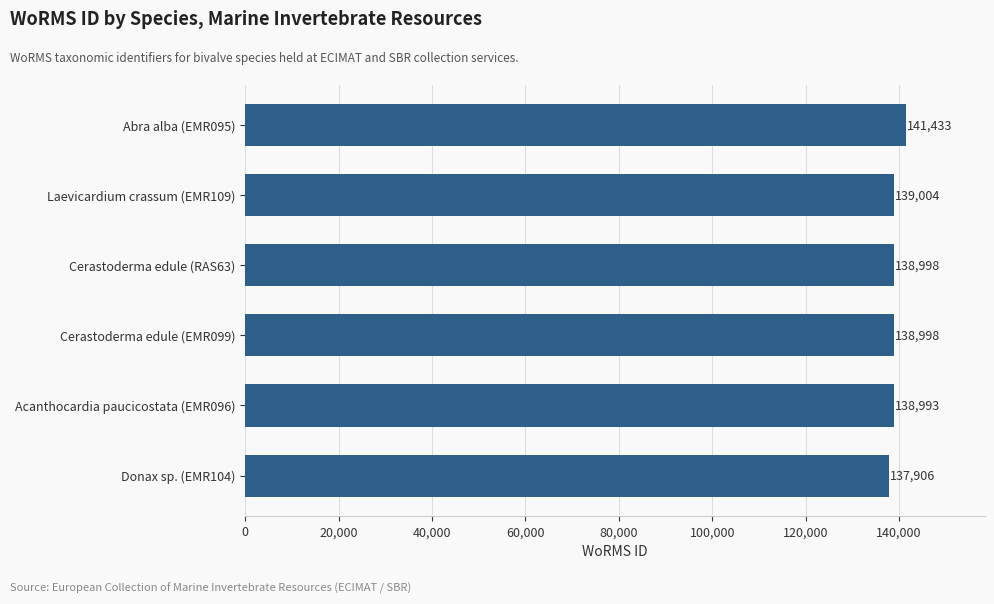

Between Abra alba (EMR095) and Acanthocardia paucicostata (EMR096), which is larger?

Abra alba (EMR095)